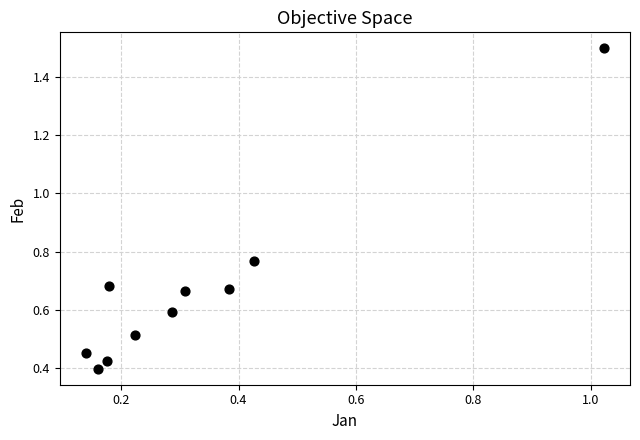

What is the range of X values (max minus min)?

0.9